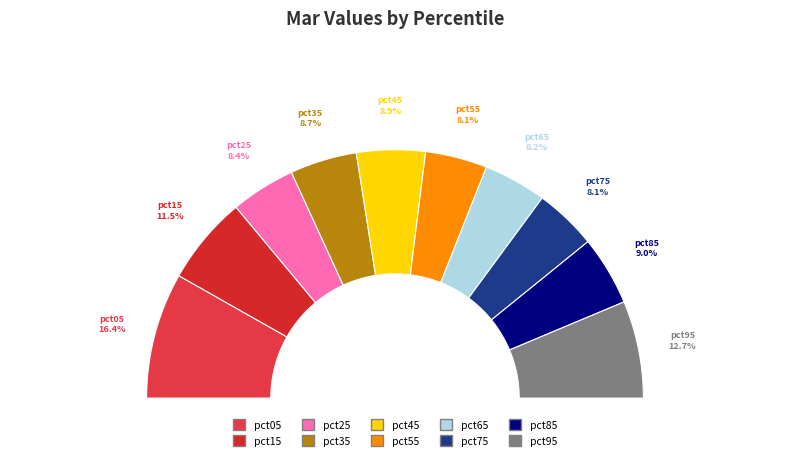

Does pct05 account for over 50% of the chart?

No